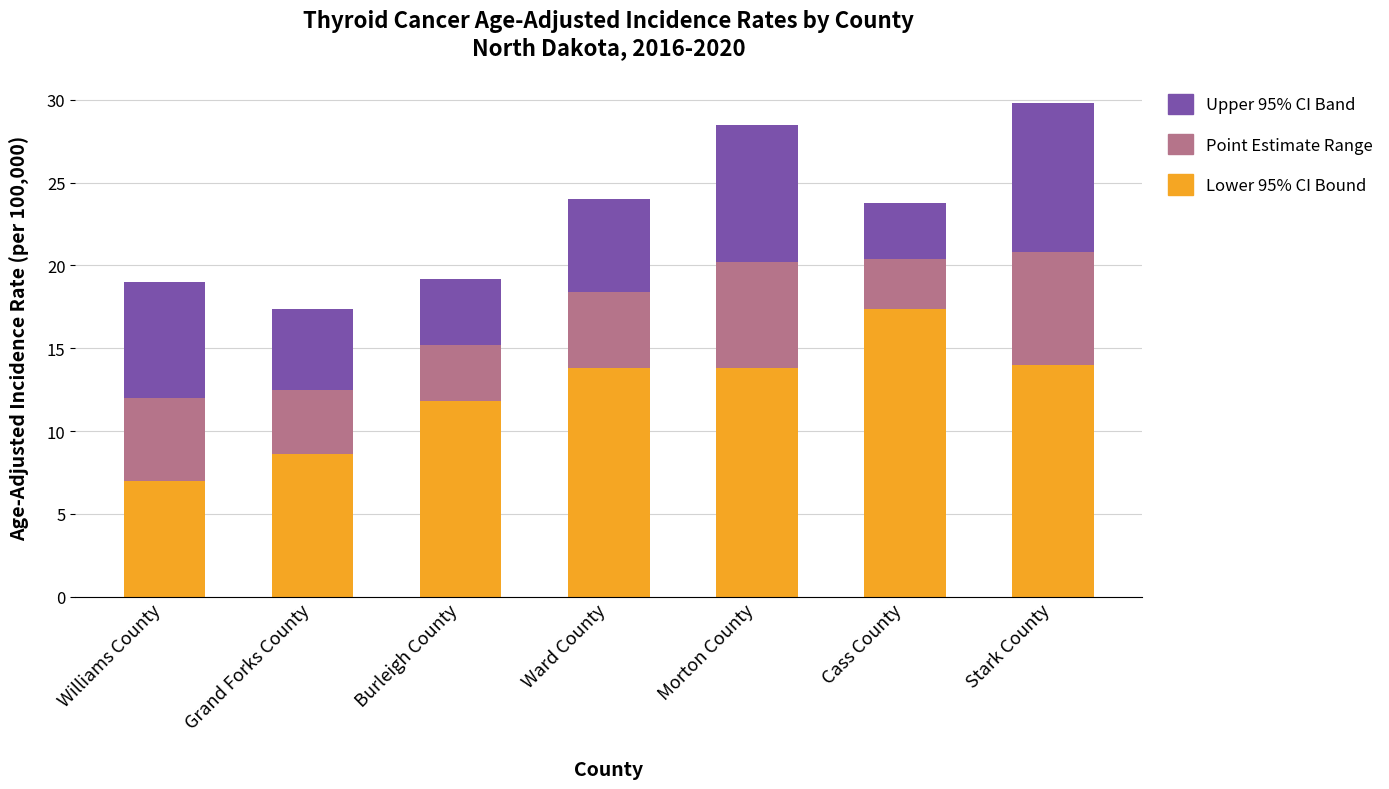

The value of Lower 95% CI Bound at Cass County is 6.6. True or false?

False